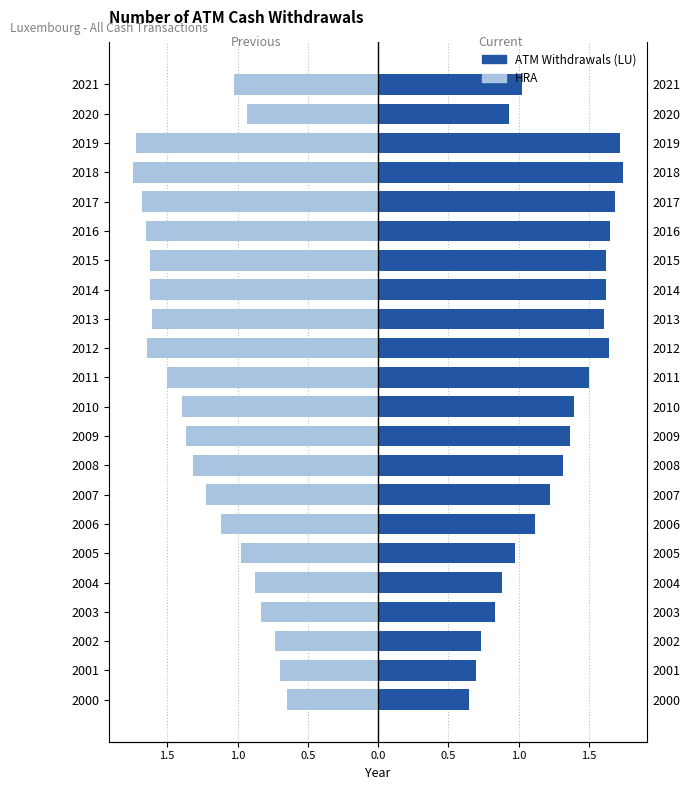

Reading left to right, extract all data points from this chart.

HRA: -0.7	-0.7	-0.7	-0.8	-0.9	-1.0	-1.1	-1.2	-1.3	-1.4	-1.4	-1.5	-1.6	-1.6	-1.6	-1.6	-1.7	-1.7	-1.7	-1.7	-0.9	-1.0
ATM Withdrawals (LU): 0.7	0.7	0.7	0.8	0.9	1.0	1.1	1.2	1.3	1.4	1.4	1.5	1.6	1.6	1.6	1.6	1.7	1.7	1.7	1.7	0.9	1.0